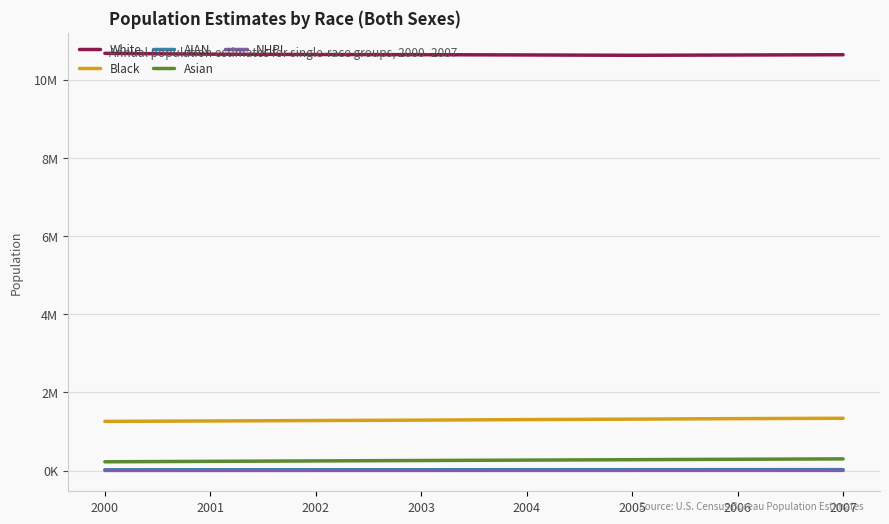

At which category is the sum across all series the highest?

2007